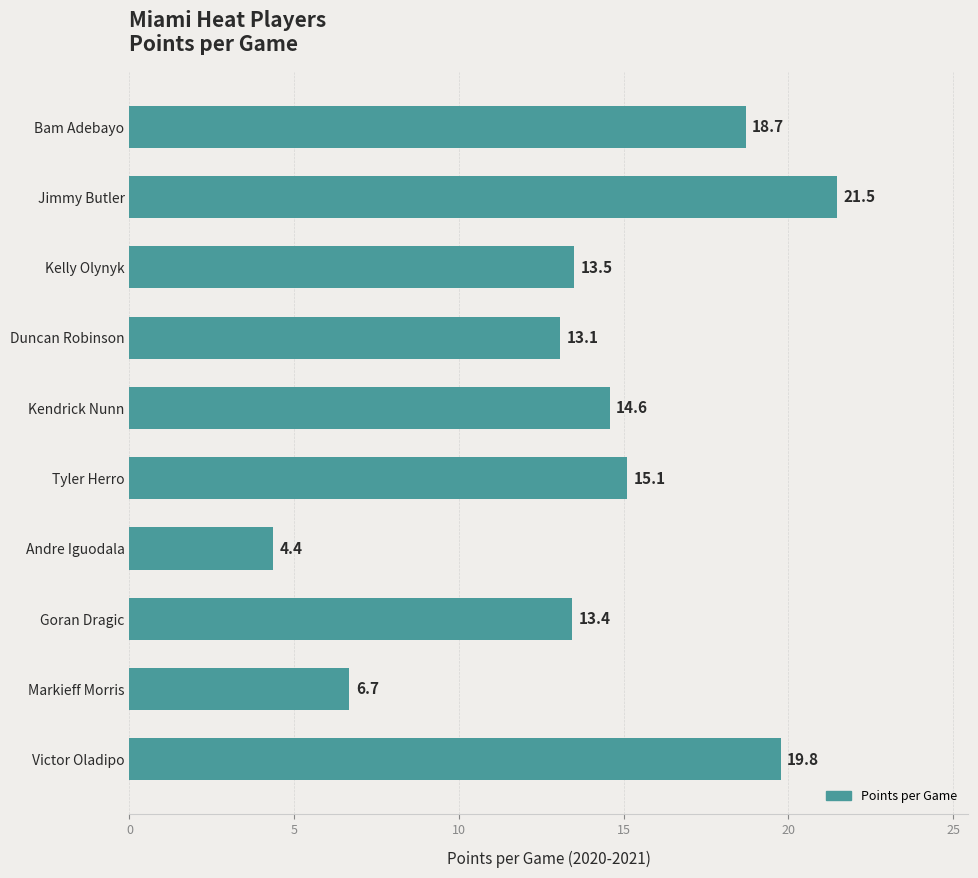

What is the label of the 10th bar from the bottom?

Bam Adebayo